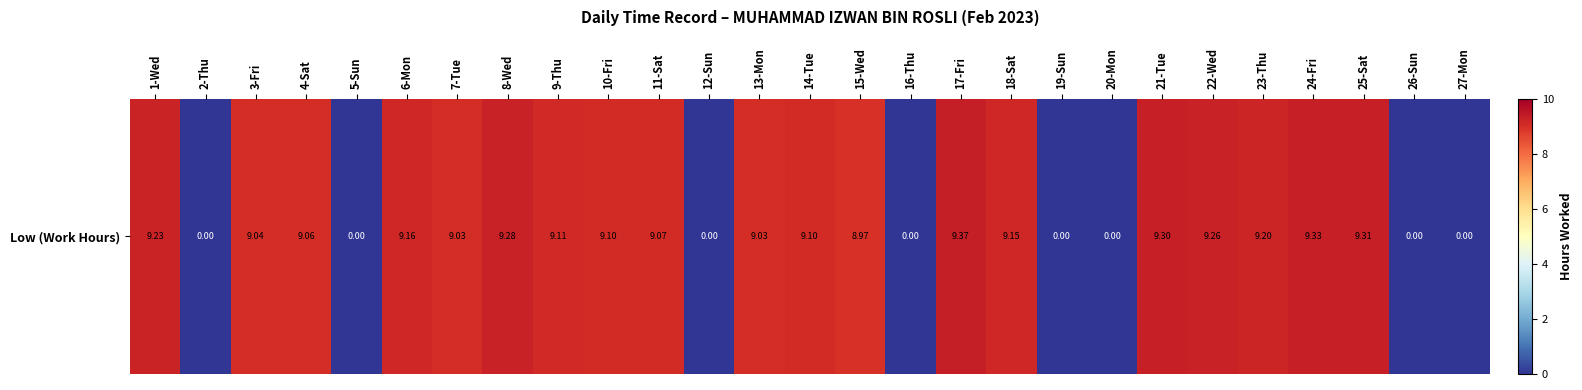

Rank the categories by value from lowest to highest.

2-Thu, 5-Sun, 12-Sun, 16-Thu, 19-Sun, 20-Mon, 26-Sun, 27-Mon, 15-Wed, 7-Tue, 13-Mon, 3-Fri, 4-Sat, 11-Sat, 10-Fri, 14-Tue, 9-Thu, 18-Sat, 6-Mon, 23-Thu, 1-Wed, 22-Wed, 8-Wed, 21-Tue, 25-Sat, 24-Fri, 17-Fri